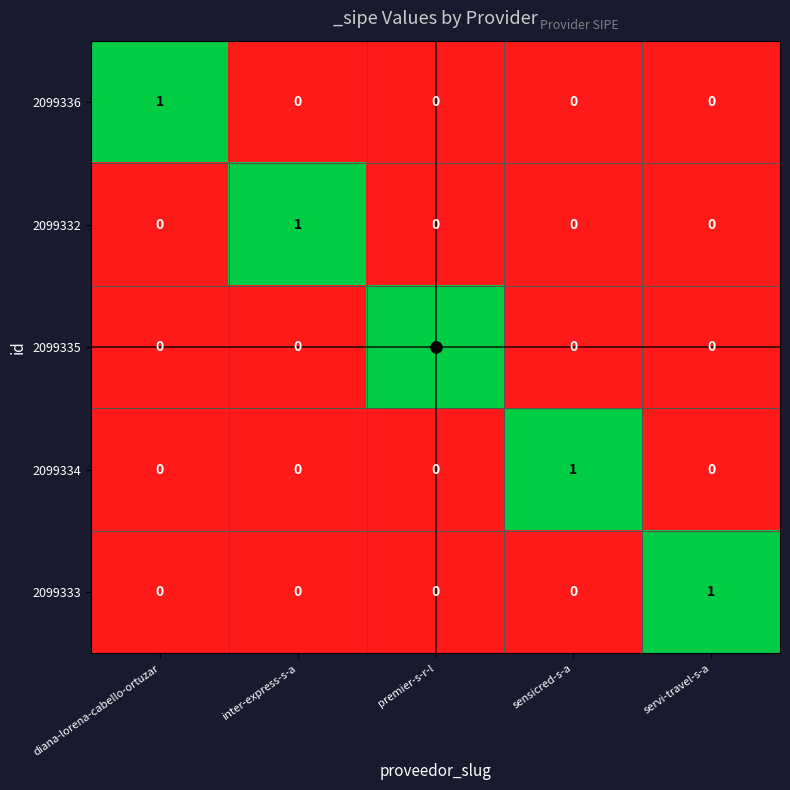

How many 2099335 values are between 0 and 1?

5